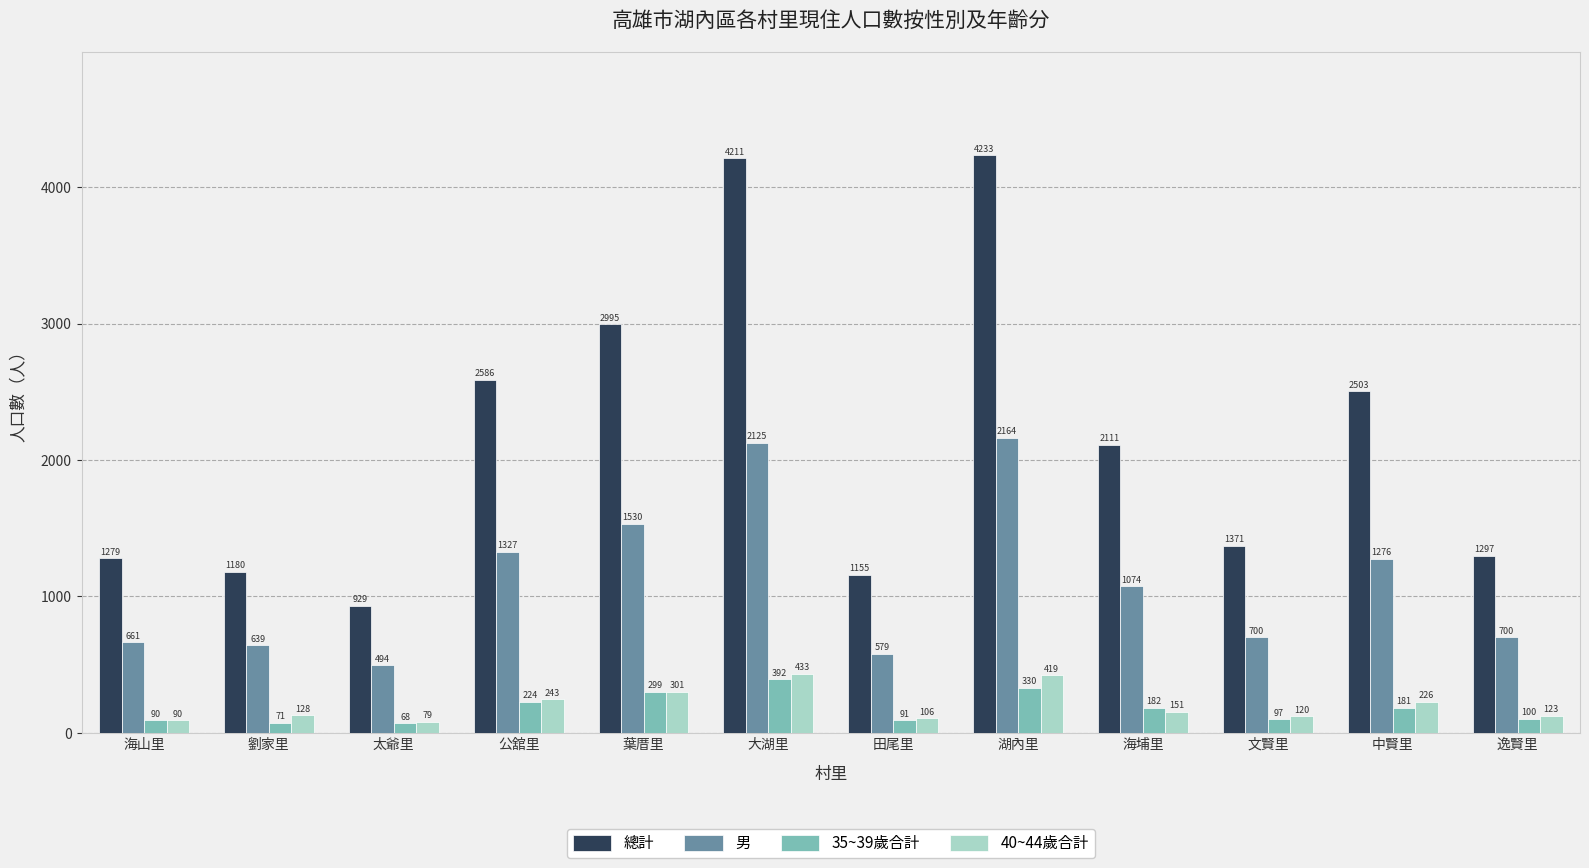

What is the highest value of the 40~44歲合計 series?

433